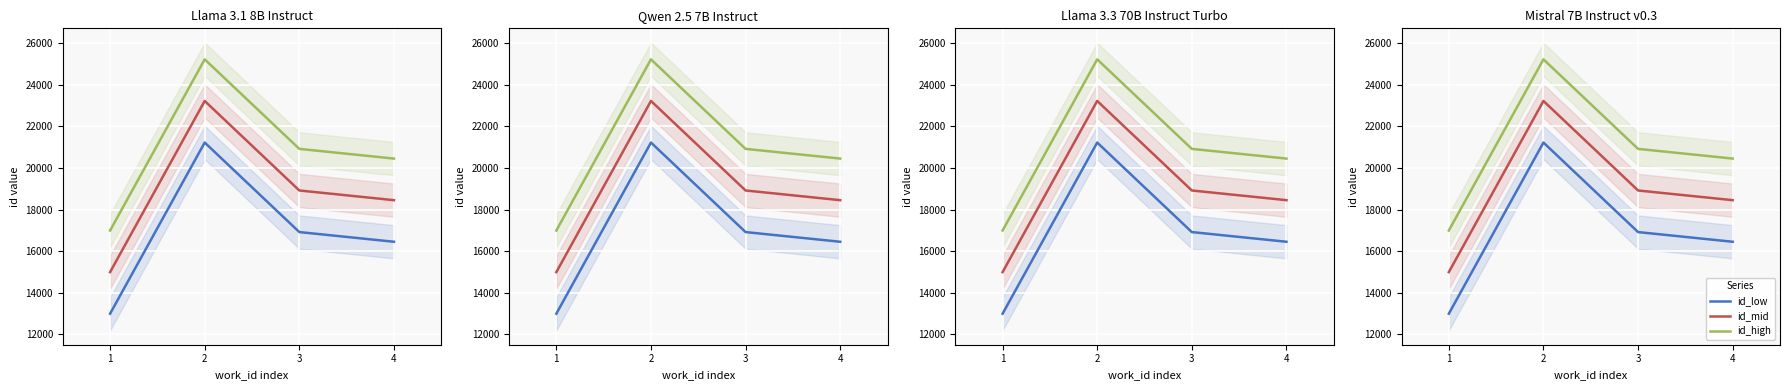

Is it true that id_low equals 12993 at 1?

True